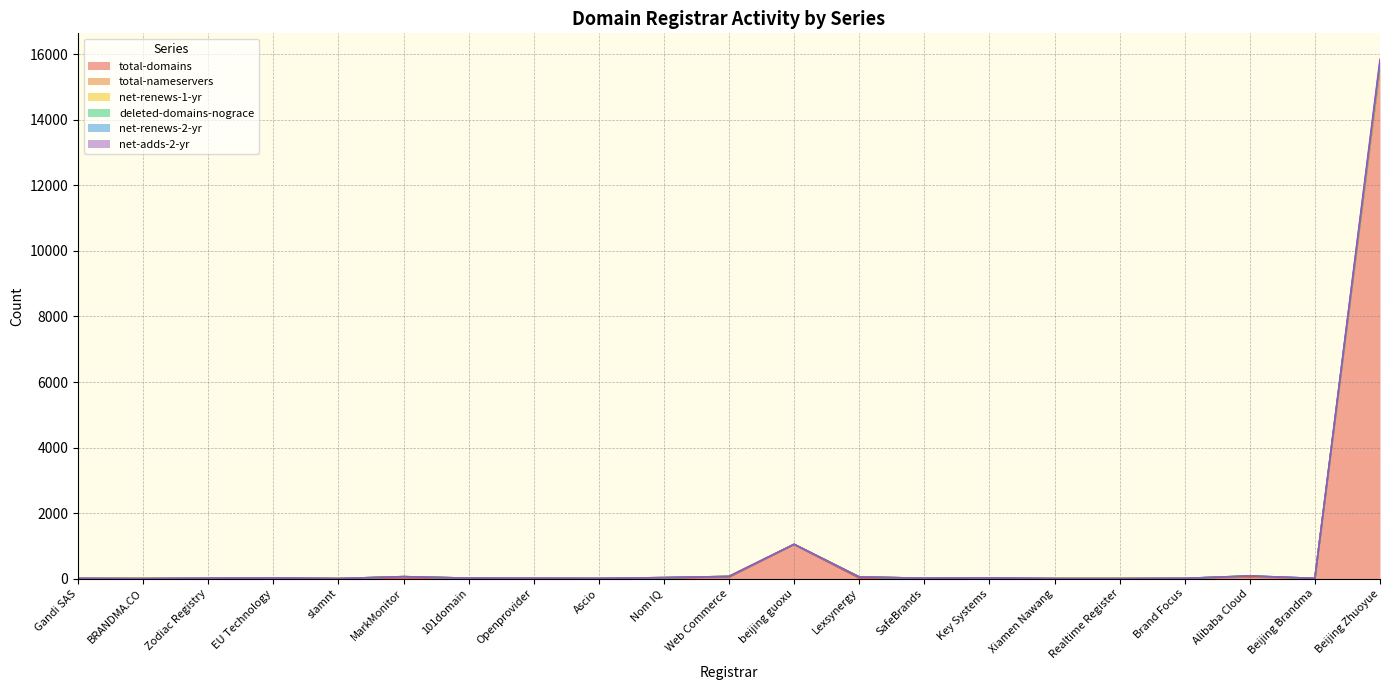

How many lines are shown in the chart?

6